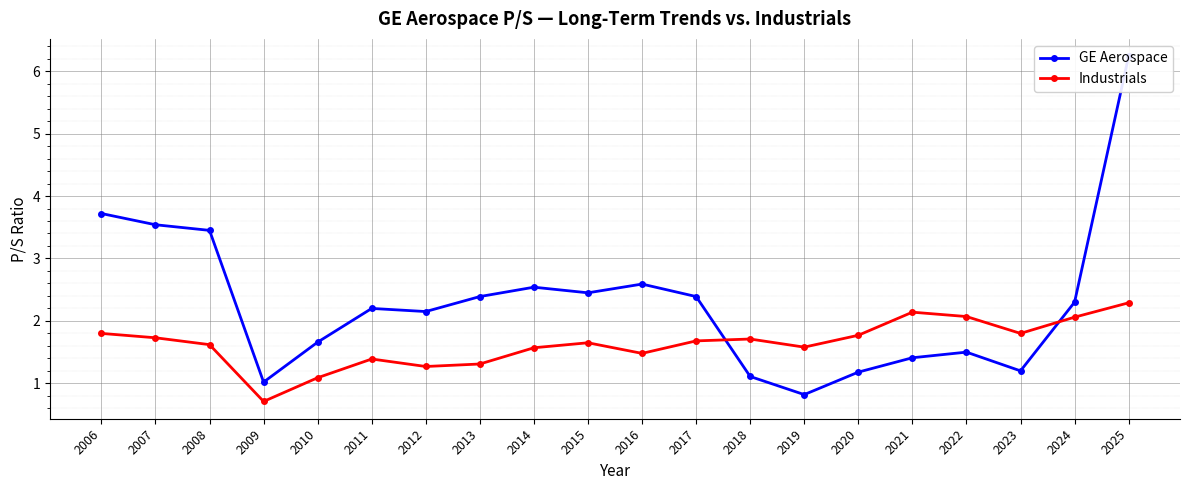

How many values in the Industrials series are below 1?

1